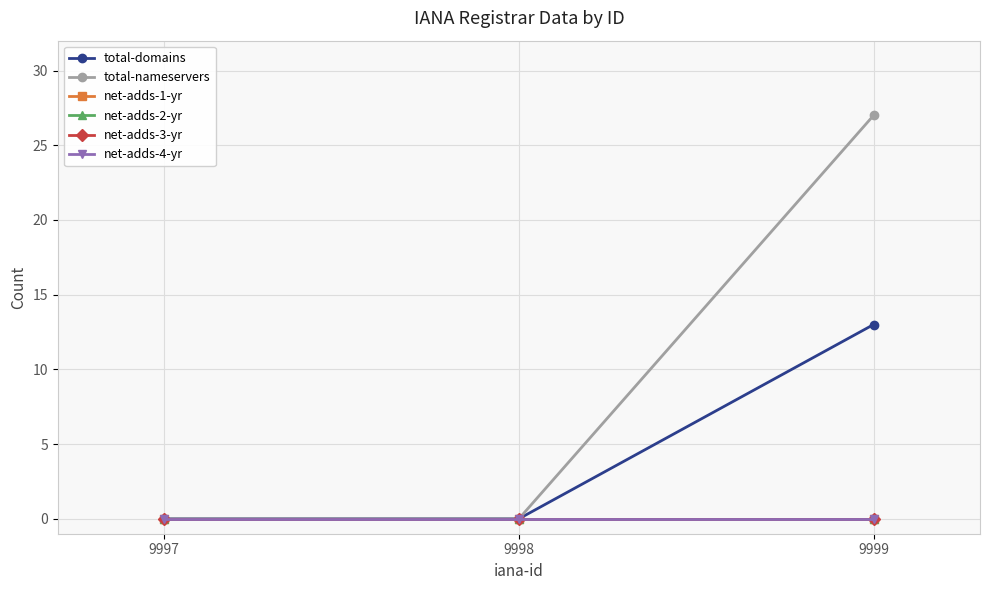

What is the greatest value displayed?

27